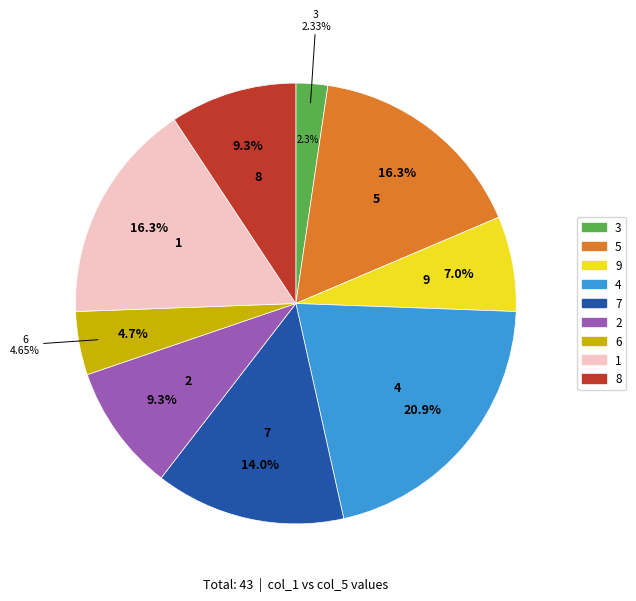

Which slice is the smallest?

3